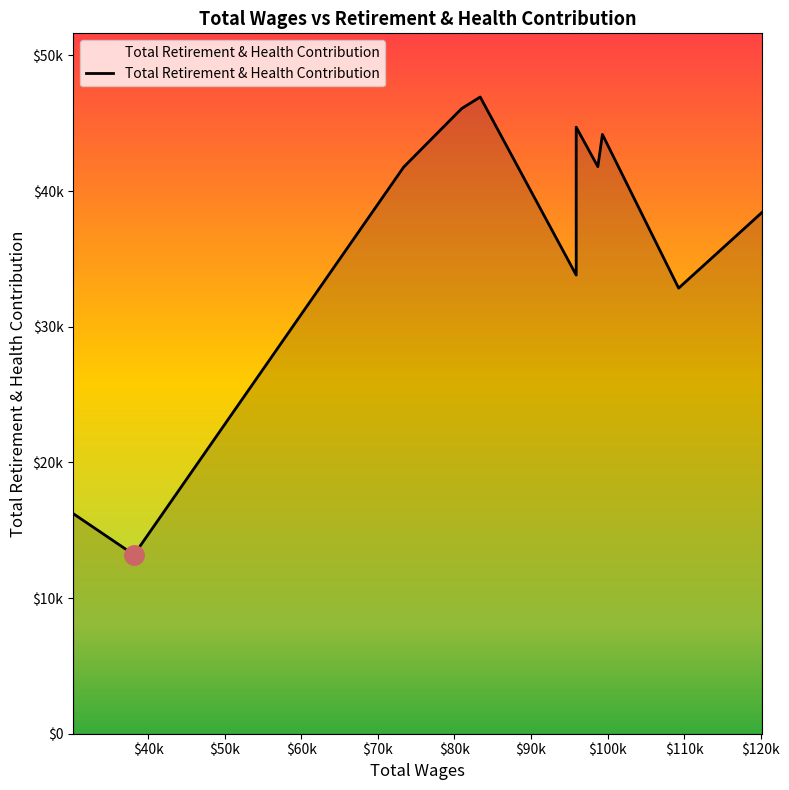

True or false: the data shows 10465 at 10.

False